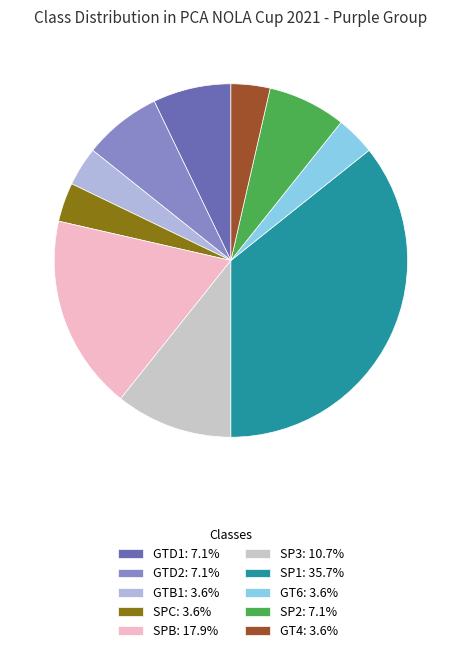

What is the largest slice in the pie chart?

SP1